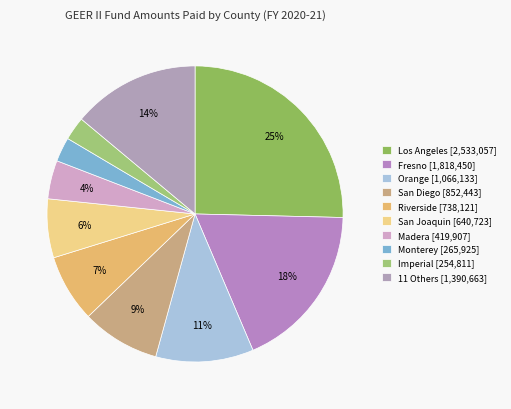

Does any single category account for the majority?

No